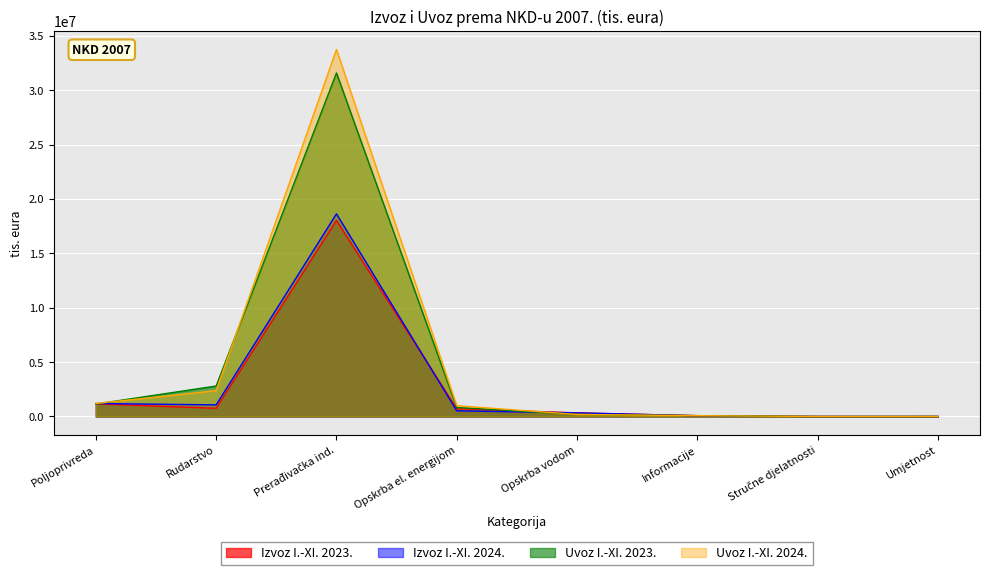

Reading right to left, list all the values displayed in this chart.

Izvoz I.-XI. 2023.: 848	58	74654	329046	714457	18022849	754039	1153584
Izvoz I.-XI. 2024.: 1867	87	66681	331520	523037	18634437	1068111	1192383
Uvoz I.-XI. 2023.: 2087	125	75618	192355	824377	31589385	2801470	1145874
Uvoz I.-XI. 2024.: 1194	209	72155	185744	992779	33750795	2375969	1195239